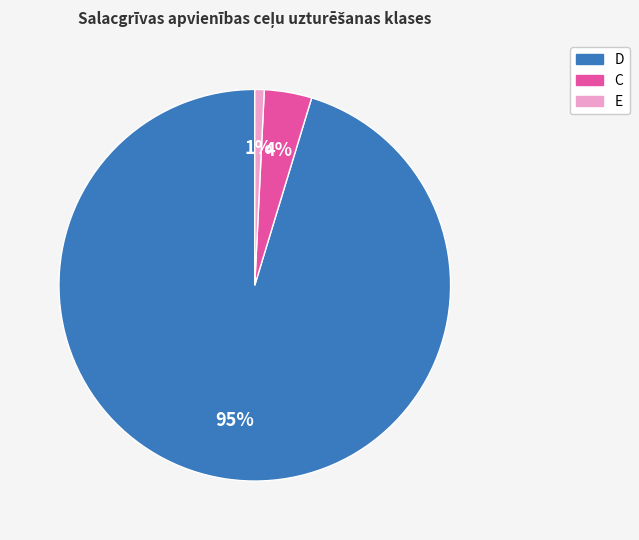

How many slices are in this pie chart?

3